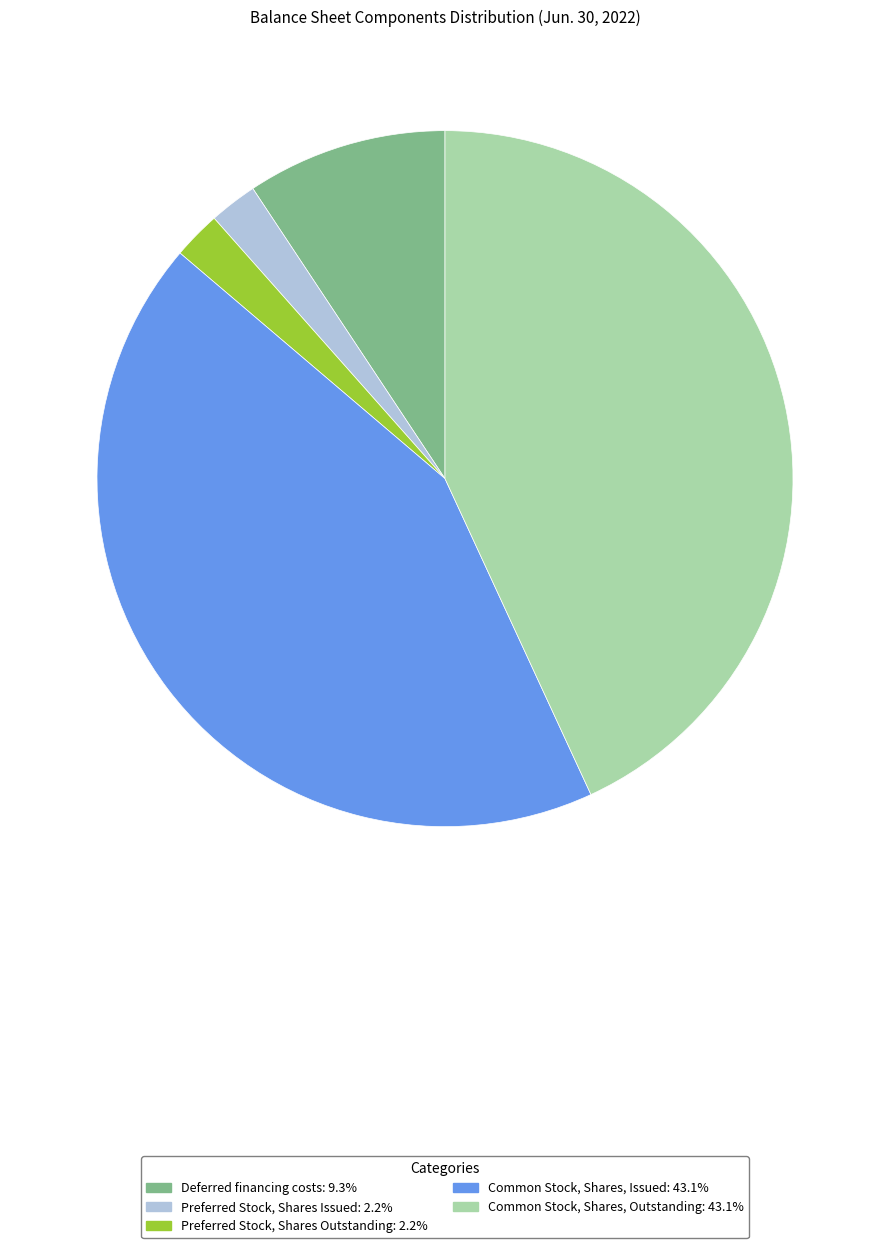

Does Preferred Stock, Shares Outstanding account for over 50% of the chart?

No